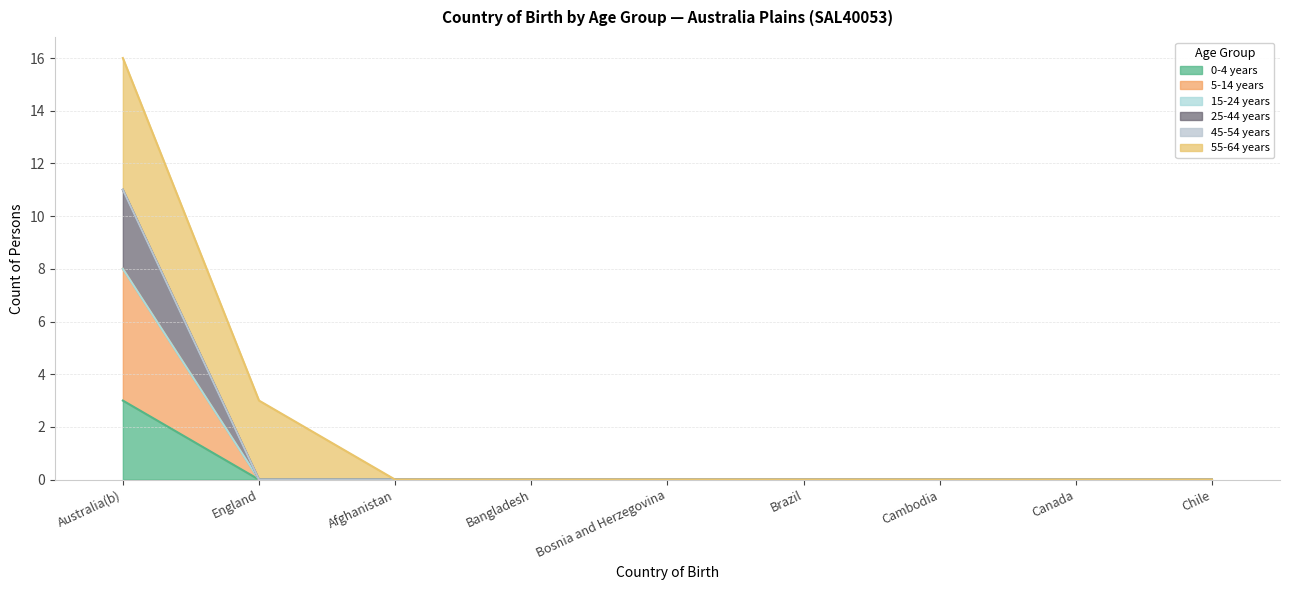

How many positive values does the 0-4 years series have?

1